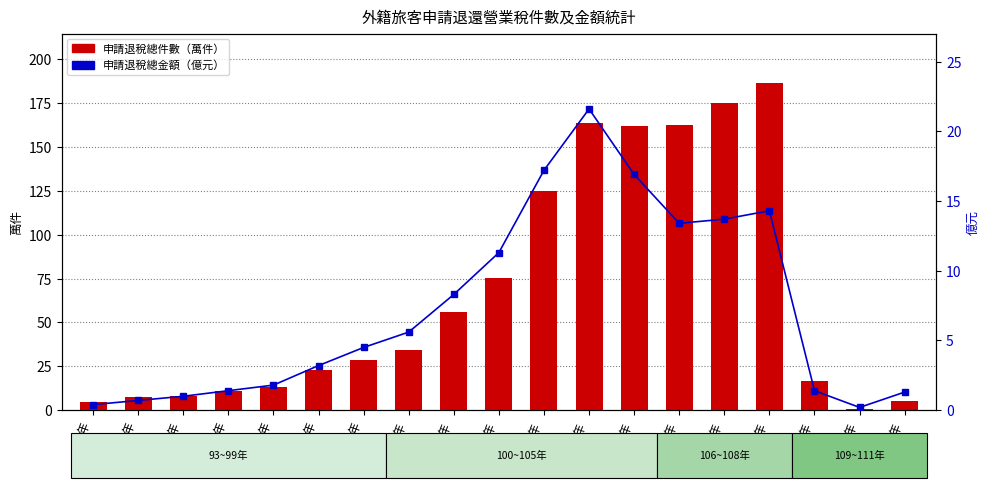

List the labels in order of 申請退稅總金額（億元） value, smallest first.

110年, 93年, 94年, 95年, 111年, 96年, 109年, 97年, 98年, 99年, 100年, 101年, 102年, 106年, 107年, 108年, 105年, 103年, 104年